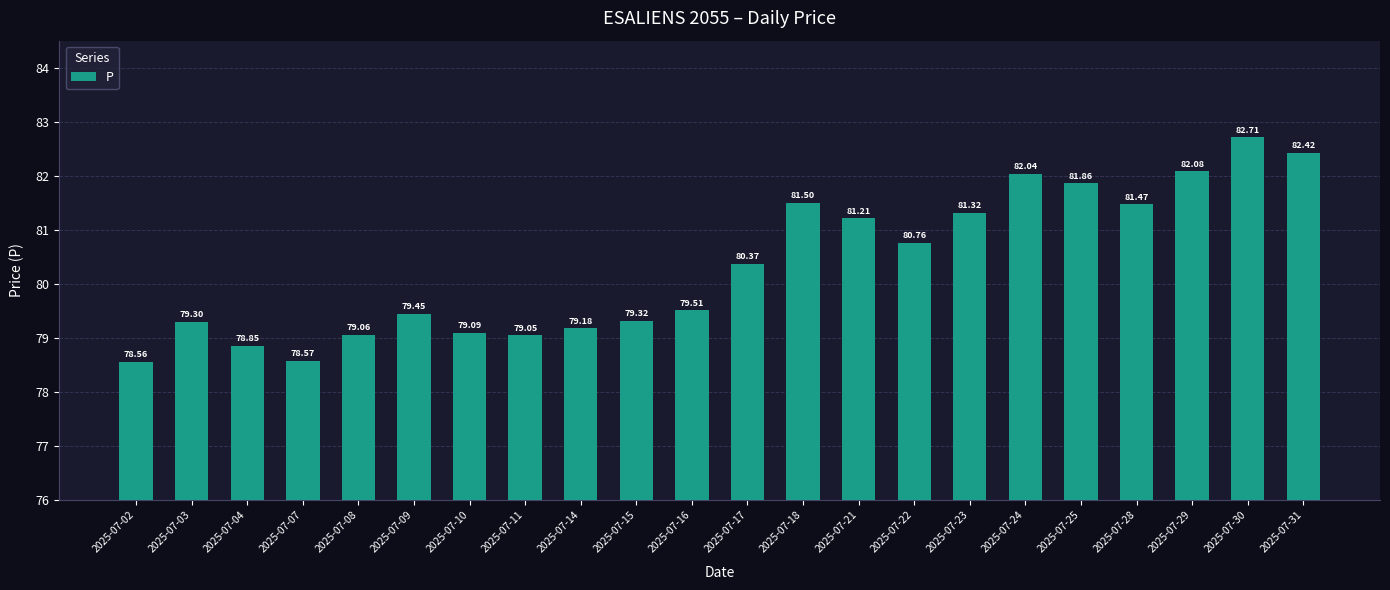

The value at 2025-07-31 is 82.4. True or false?

True